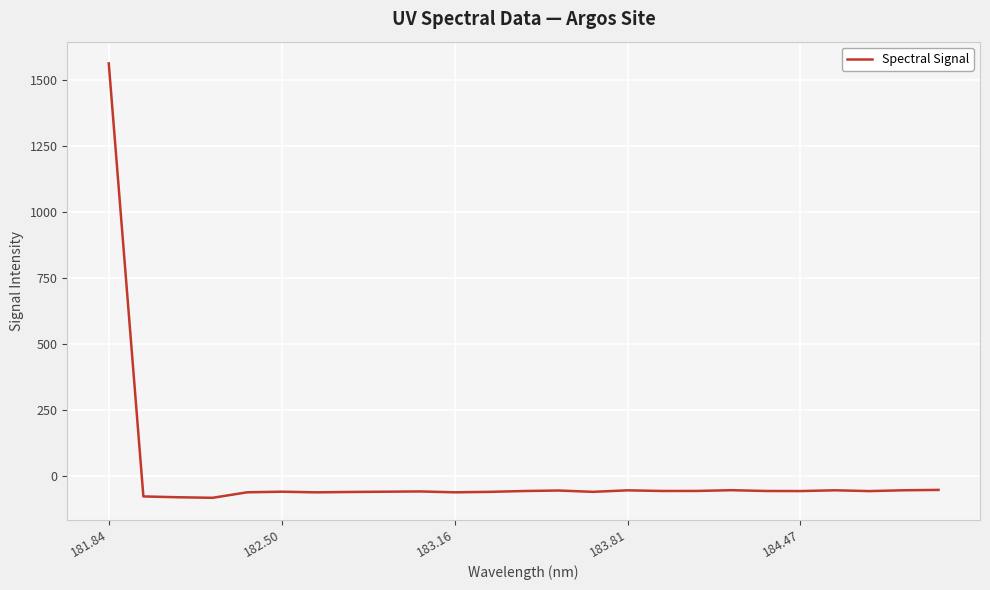

What is the minimum value shown in the chart?

-84.0